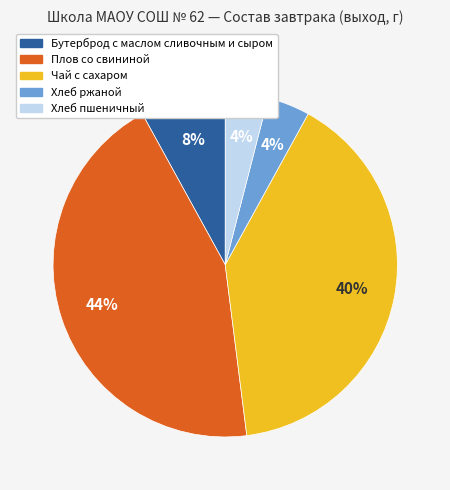

What is the largest slice in the pie chart?

Плов со свининой